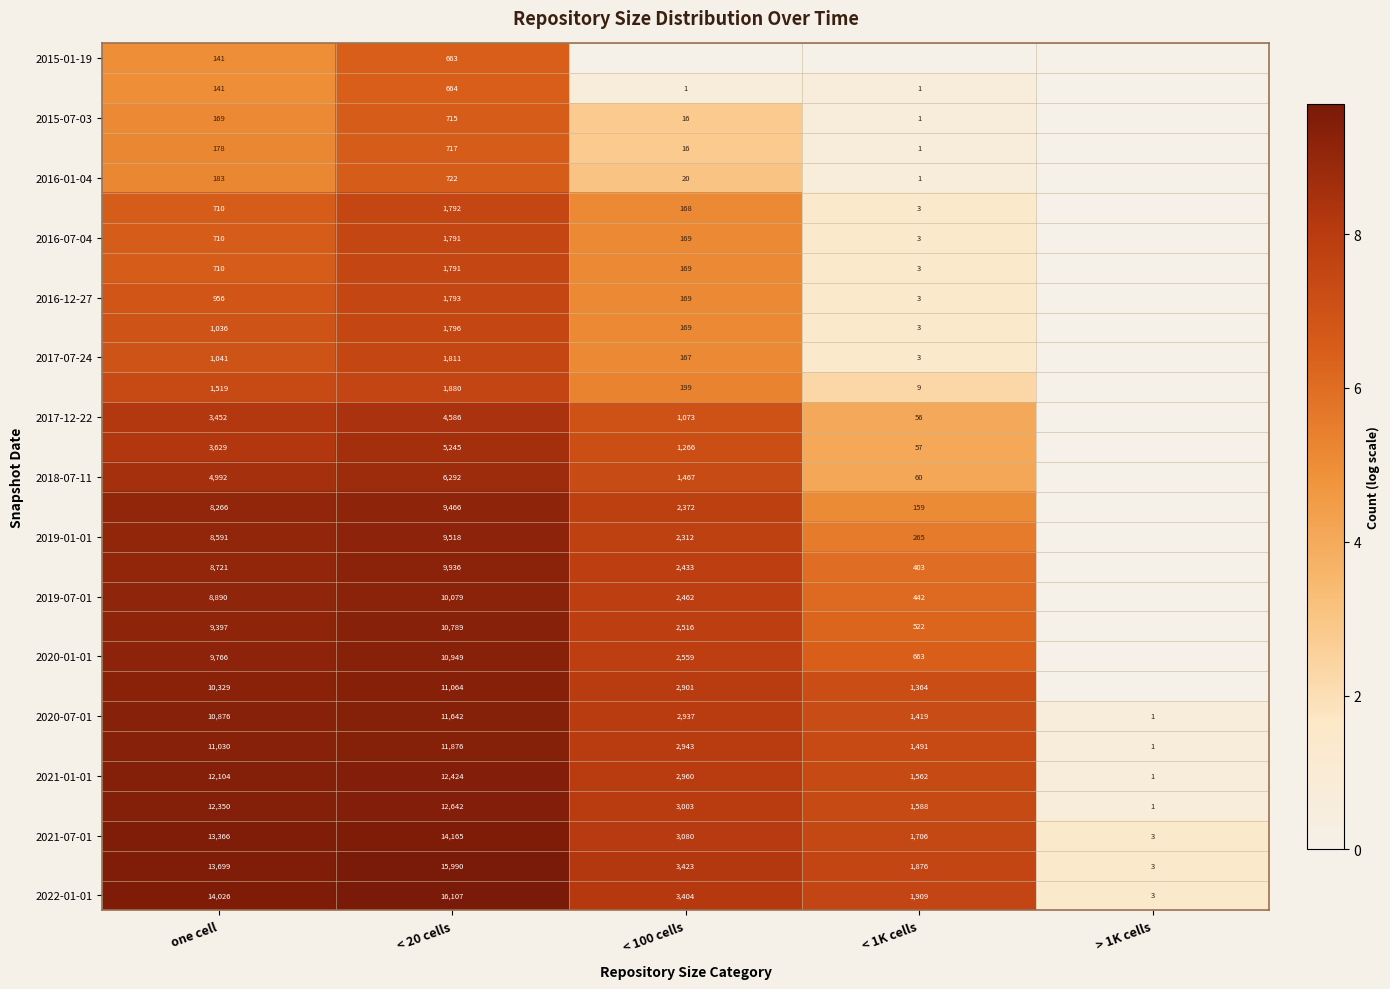

What is the difference between the second highest and minimum values in the 2020-07-01 series?

10875